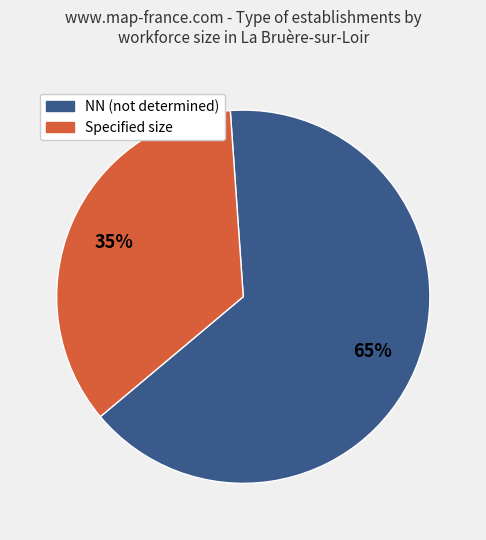

How many segments does this pie chart have?

2